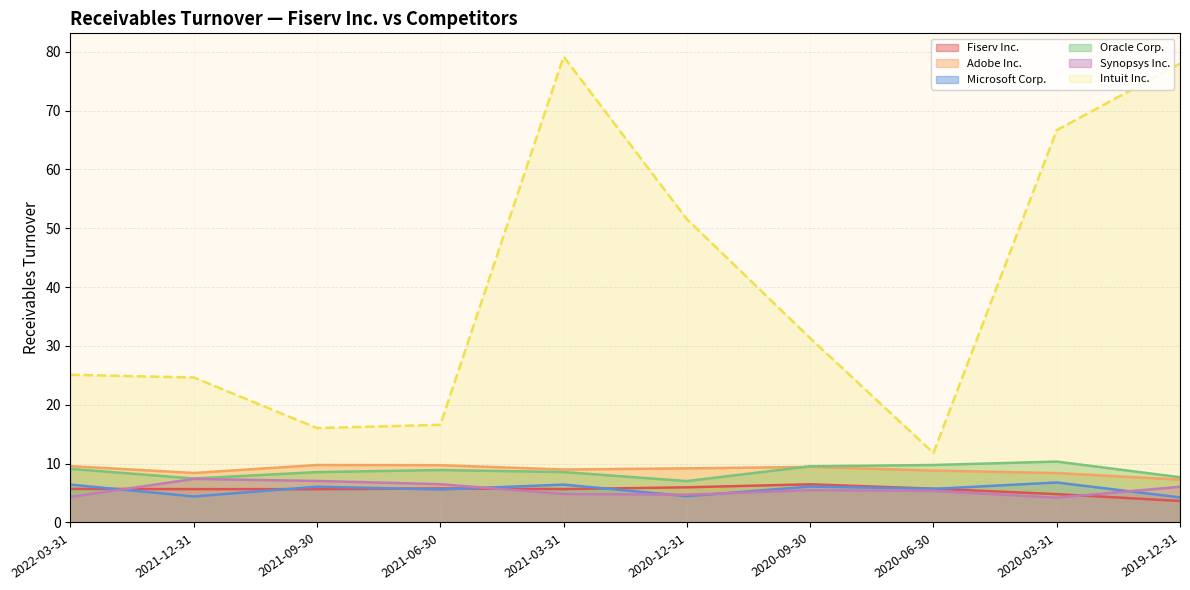

Rank the series by their maximum value, from lowest to highest.

Fiserv Inc., Microsoft Corp., Synopsys Inc., Adobe Inc., Oracle Corp., Intuit Inc.